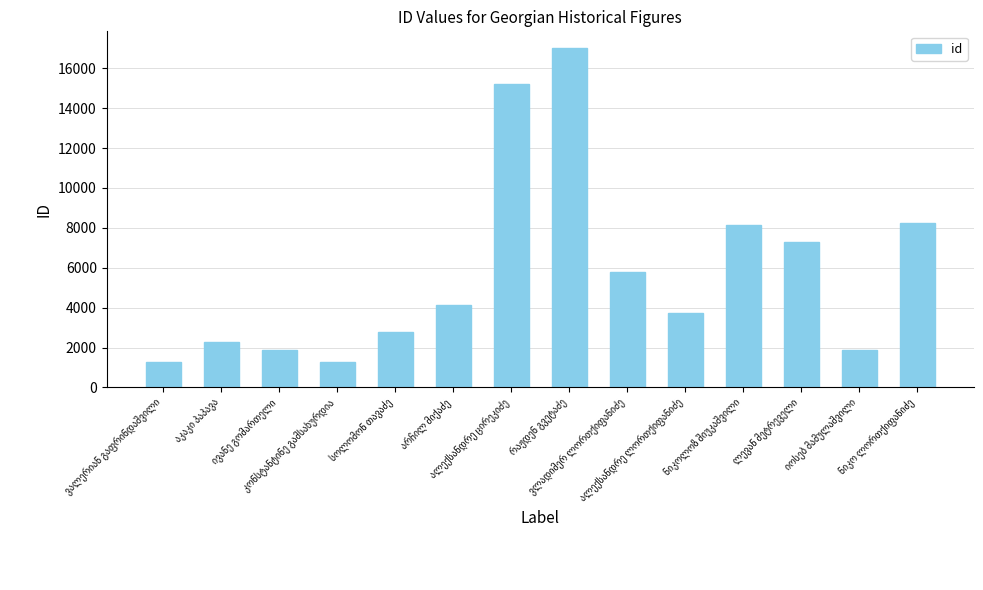

What is the maximum value shown in the chart?

17002